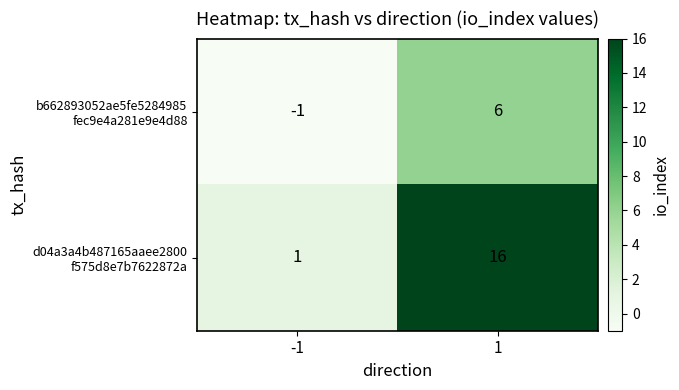

What is the maximum value shown in the chart?

16